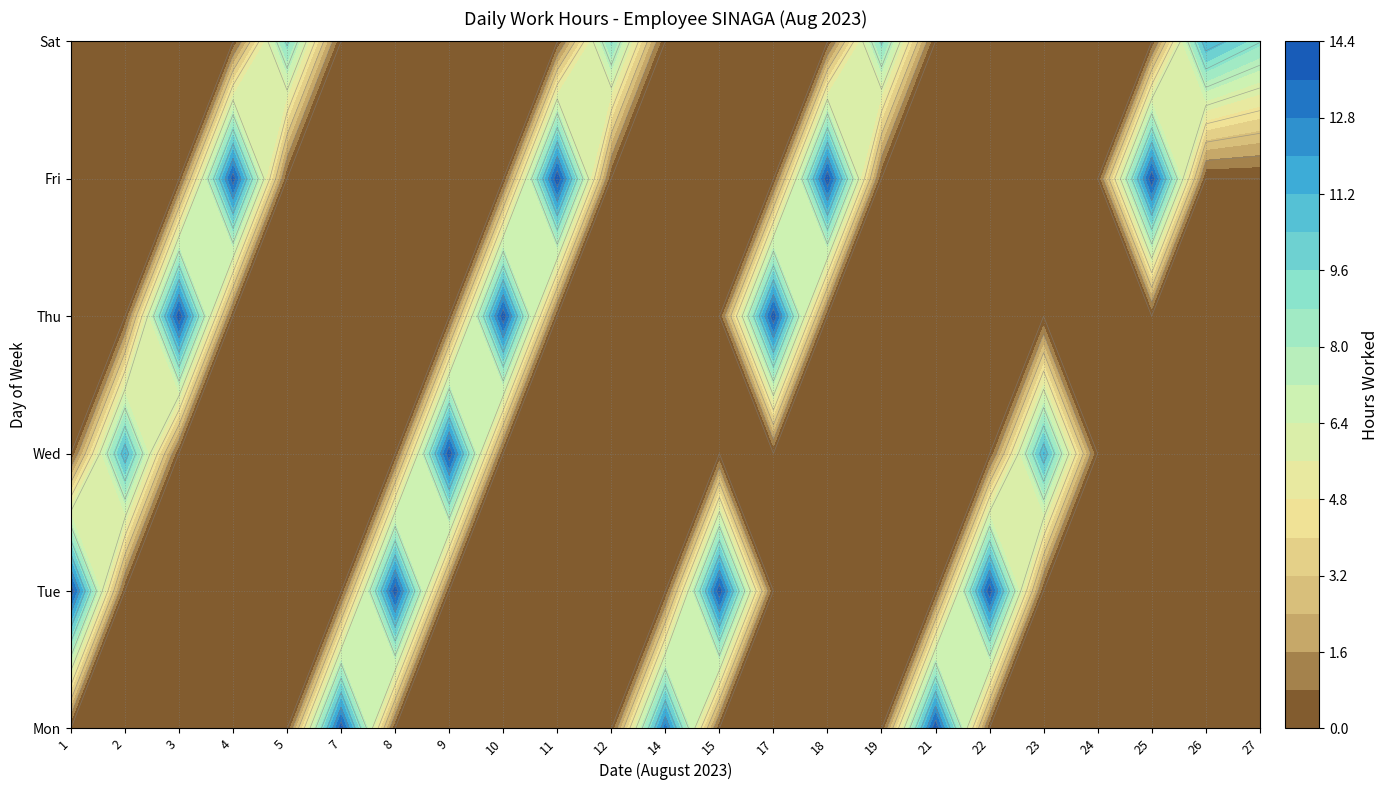

The value of 15 at Wed is -4.9. True or false?

False